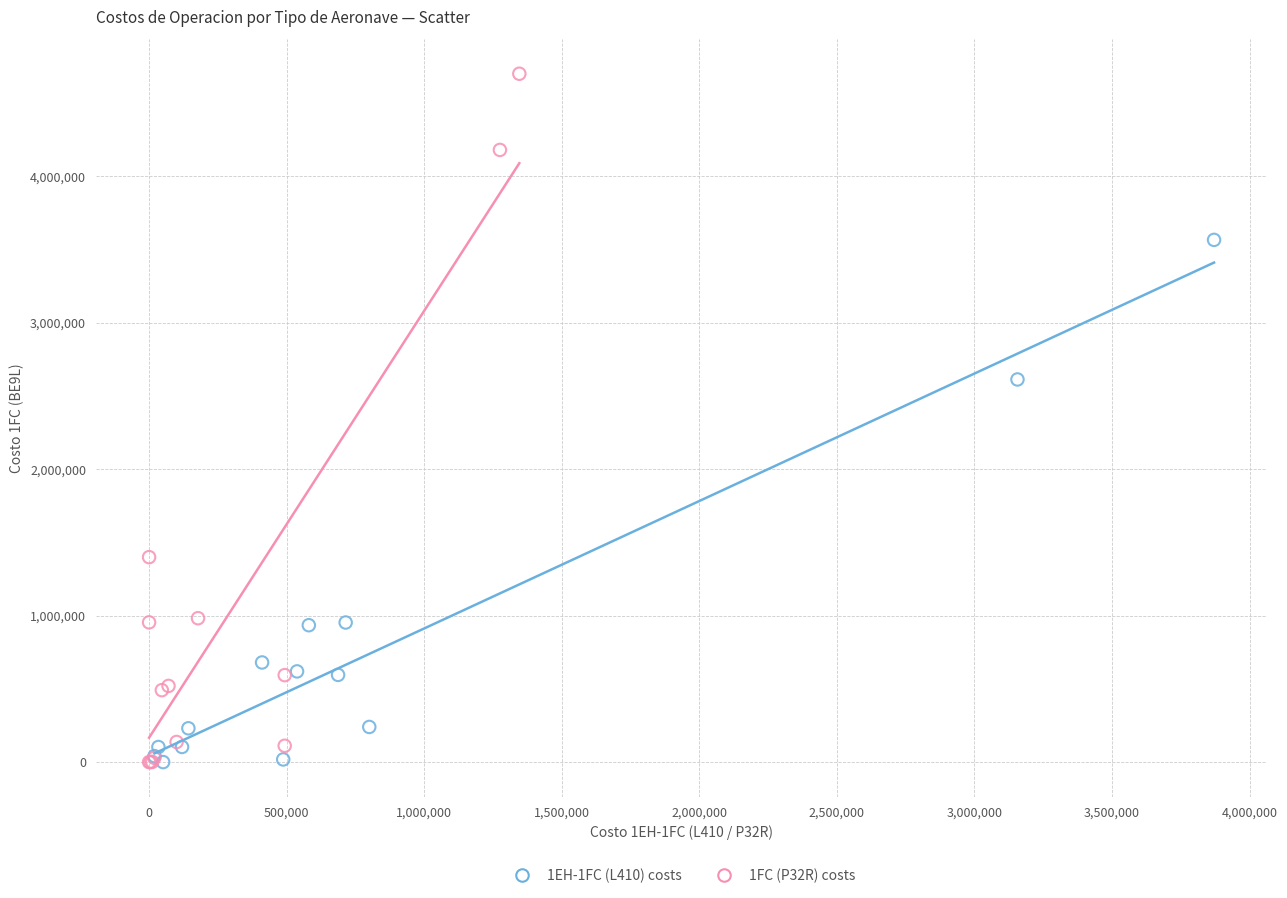

Which series has the widest spread of Y values?

1FC (P32R) costs